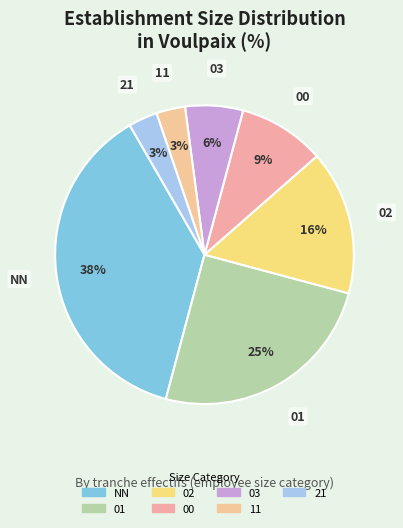

Combined, do NN and 21 account for over 50%?

No